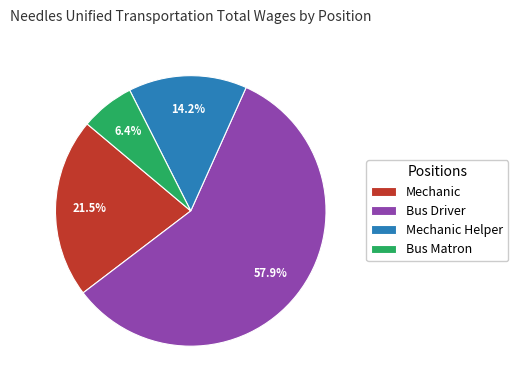

What percentage is the Bus Driver slice, to the nearest percent?

58%